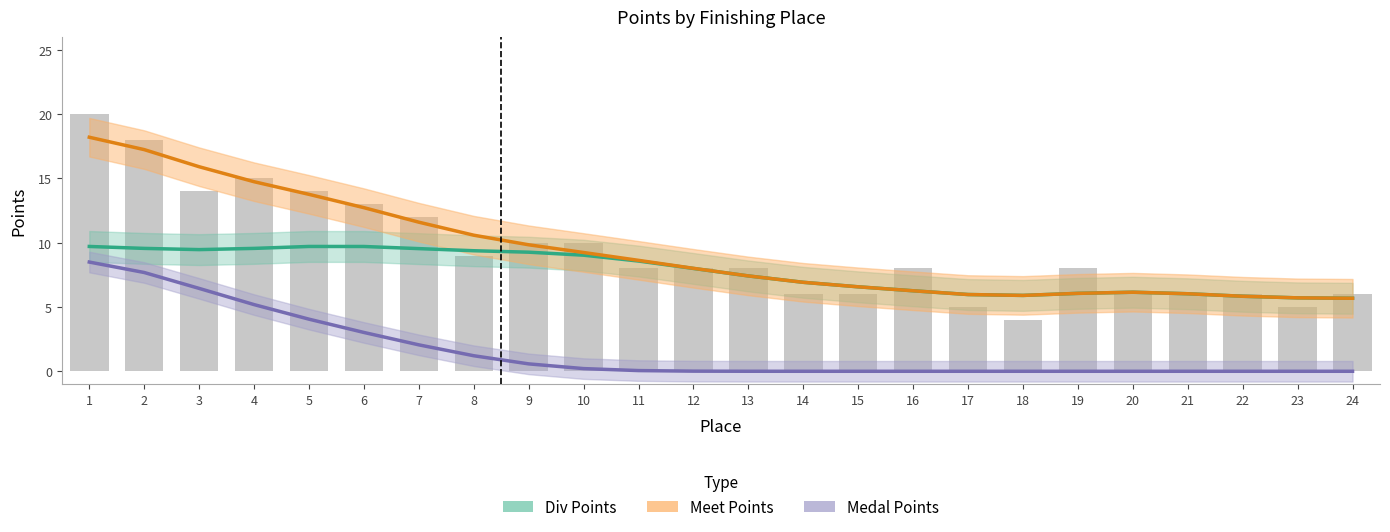

At which label is Div Points closest to 7?

14